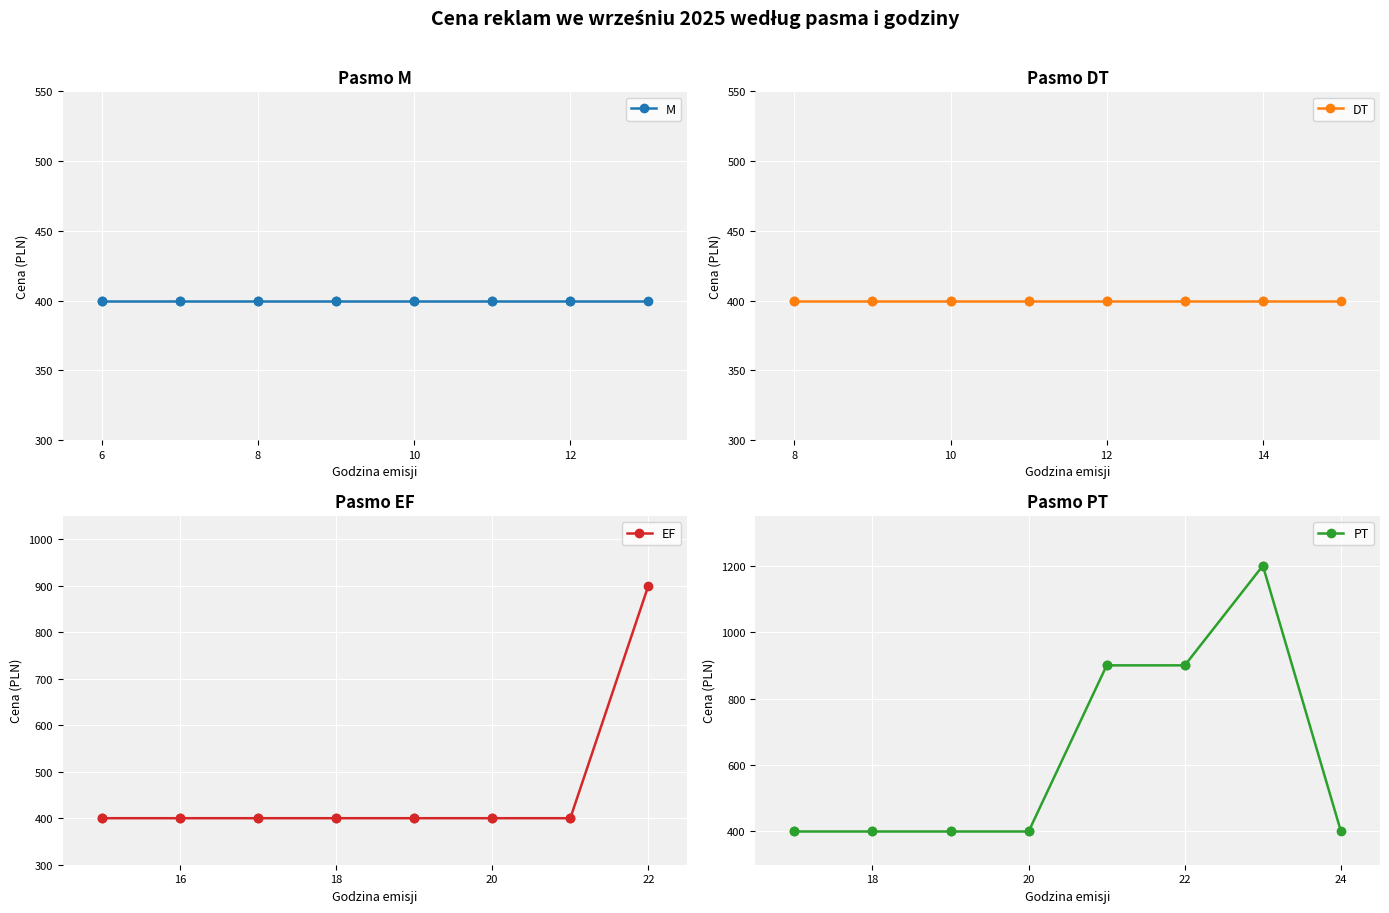

Count the number of categories in the chart.

15